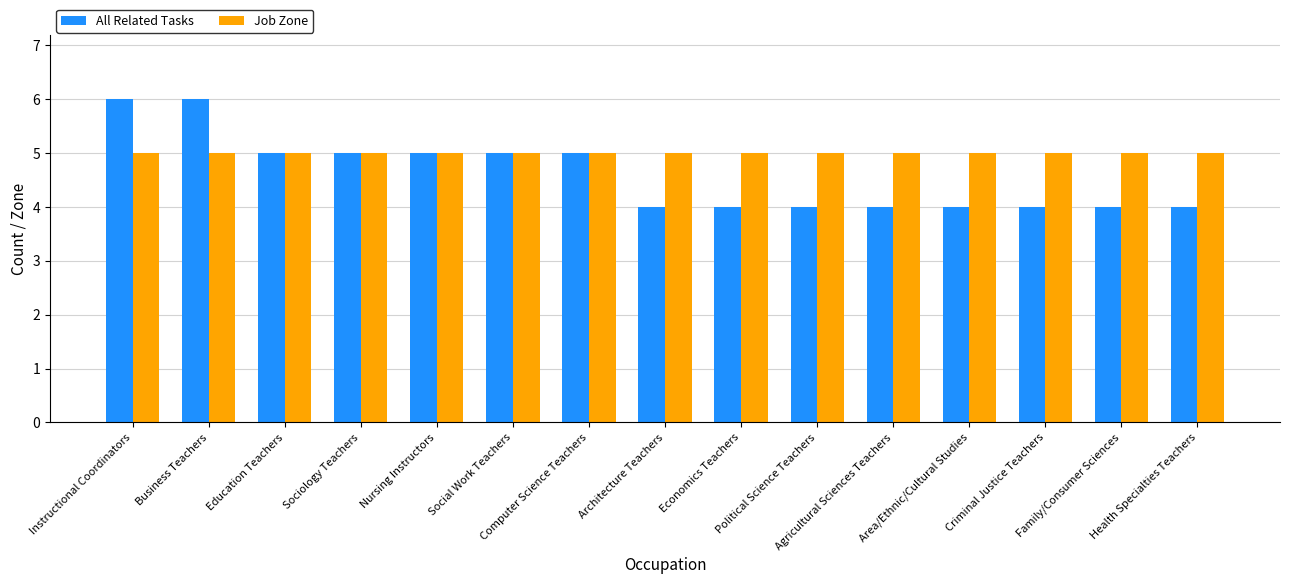

At how many categories does at least one series exceed 4?

15